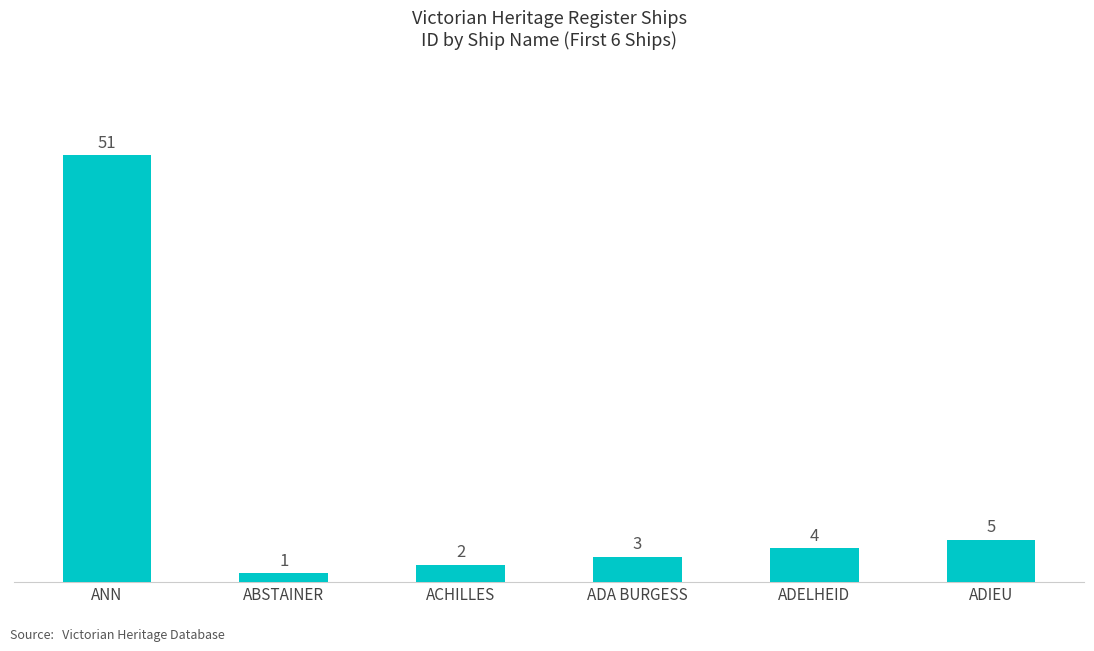

What is the minimum value shown in the chart?

1